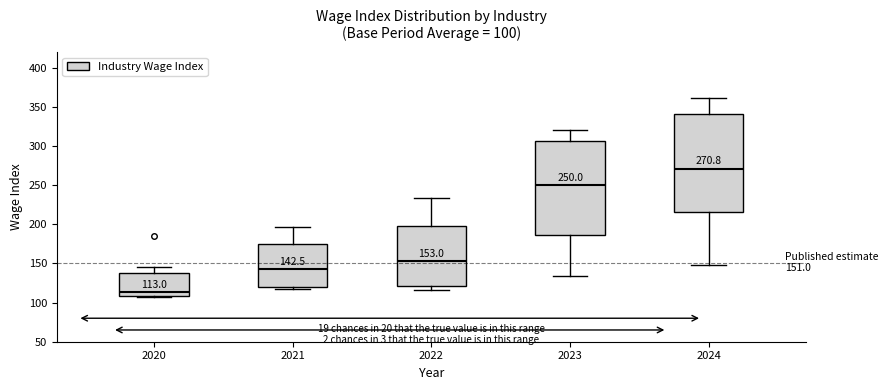

Comparing the boxes themselves (not the whiskers), which one is the tallest?

2024